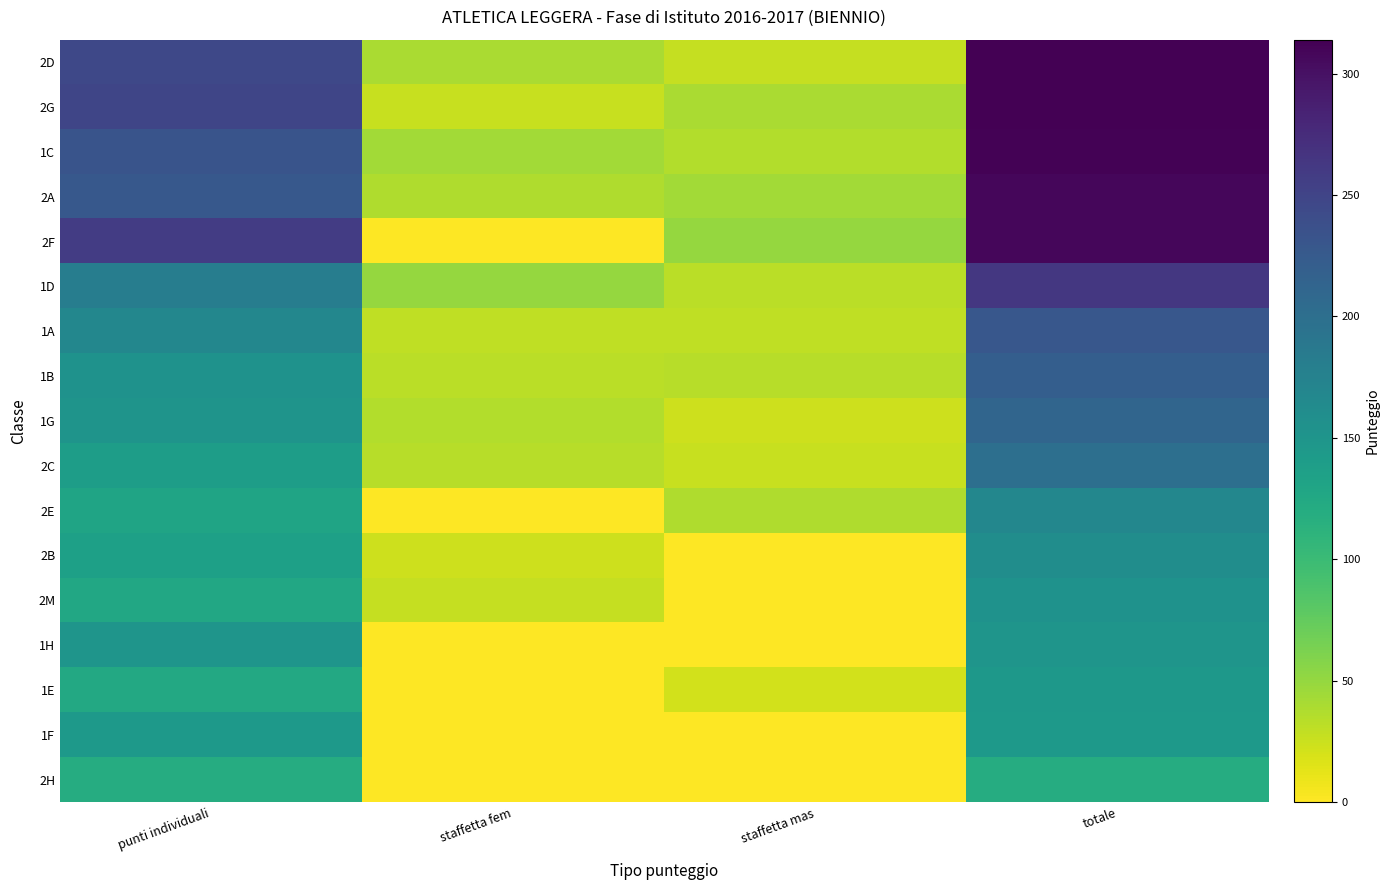

Between staffetta fem and staffetta mas, which series saw the biggest shift?

2F